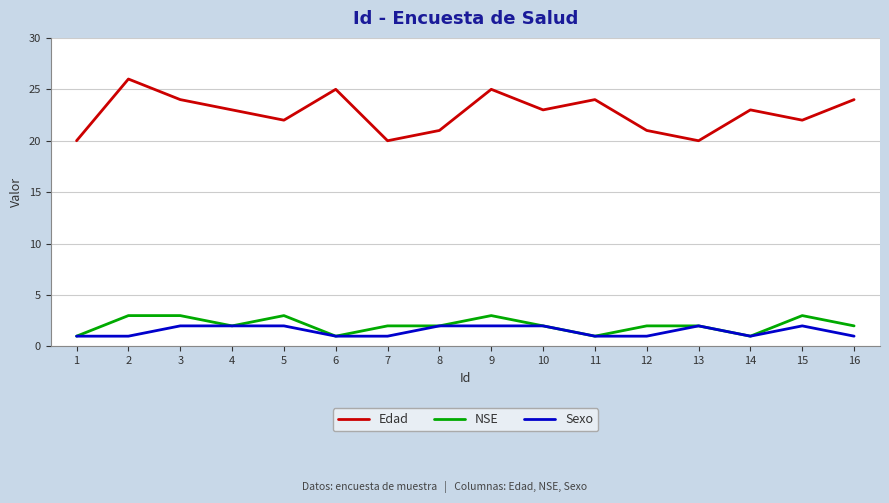

What is the sum of all NSE values?

33